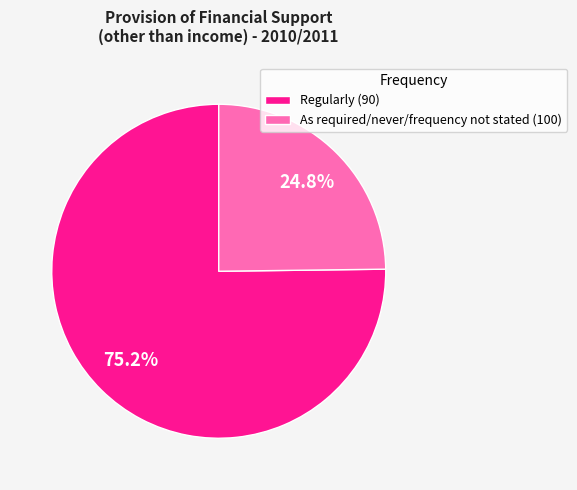

What is the total percentage of Regularly (90) and As required/never/frequency not stated (100)?

100.0%